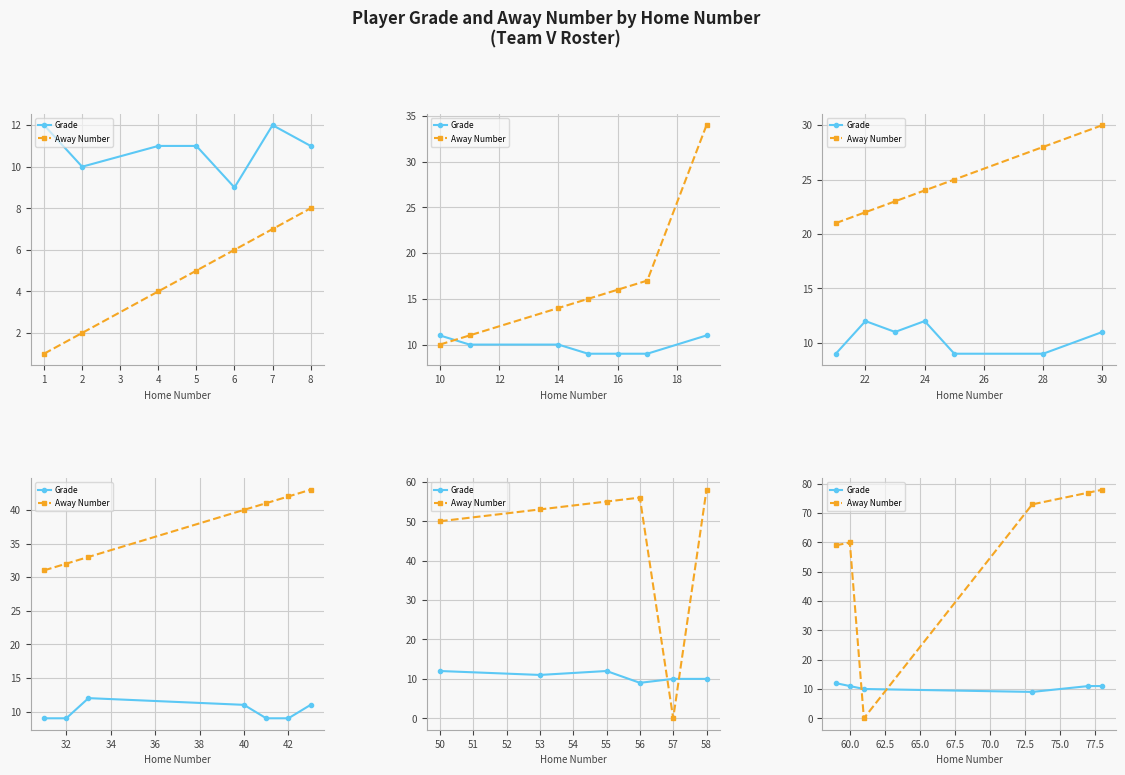

How many categories are shown in the chart?

6